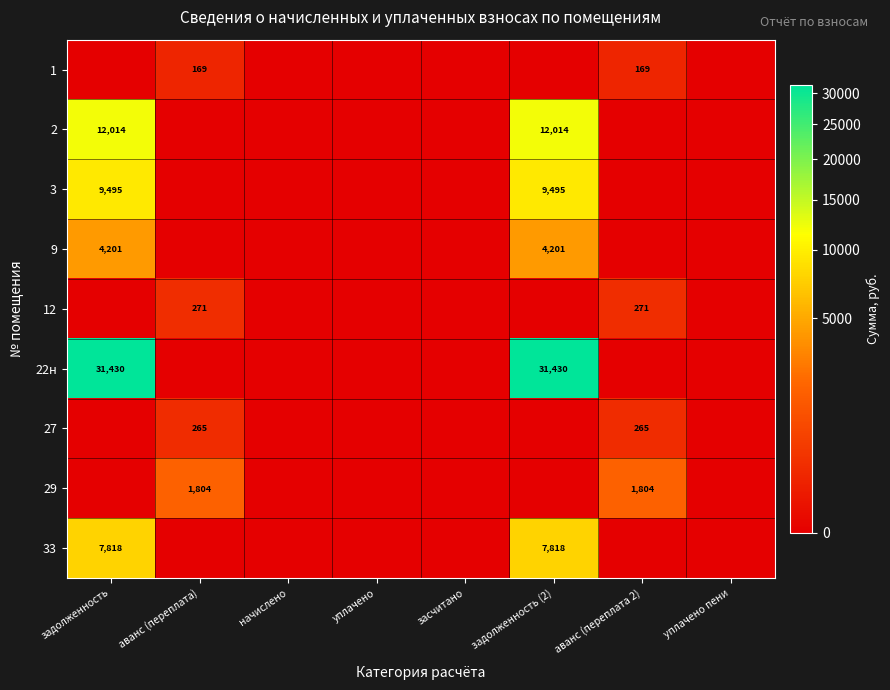

The value of 33 at задолженность (2) is 2491. True or false?

False